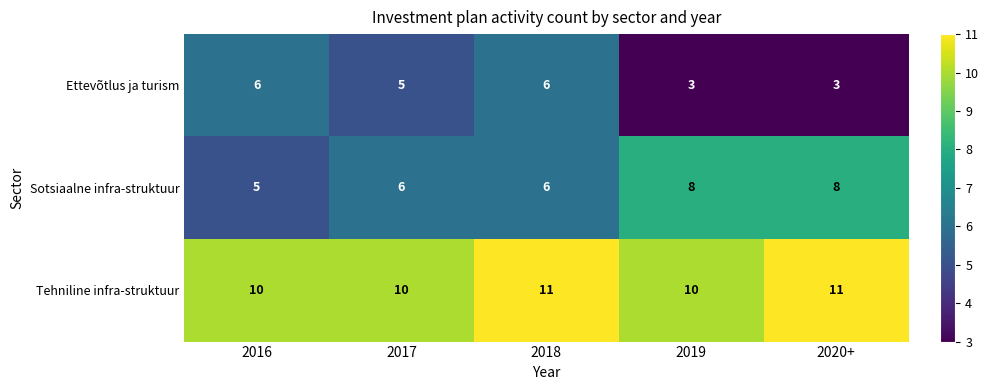

How many distinct data groups are displayed?

3